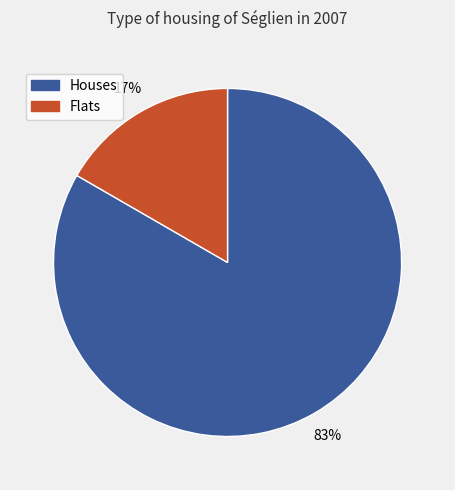

How many segments does this pie chart have?

2